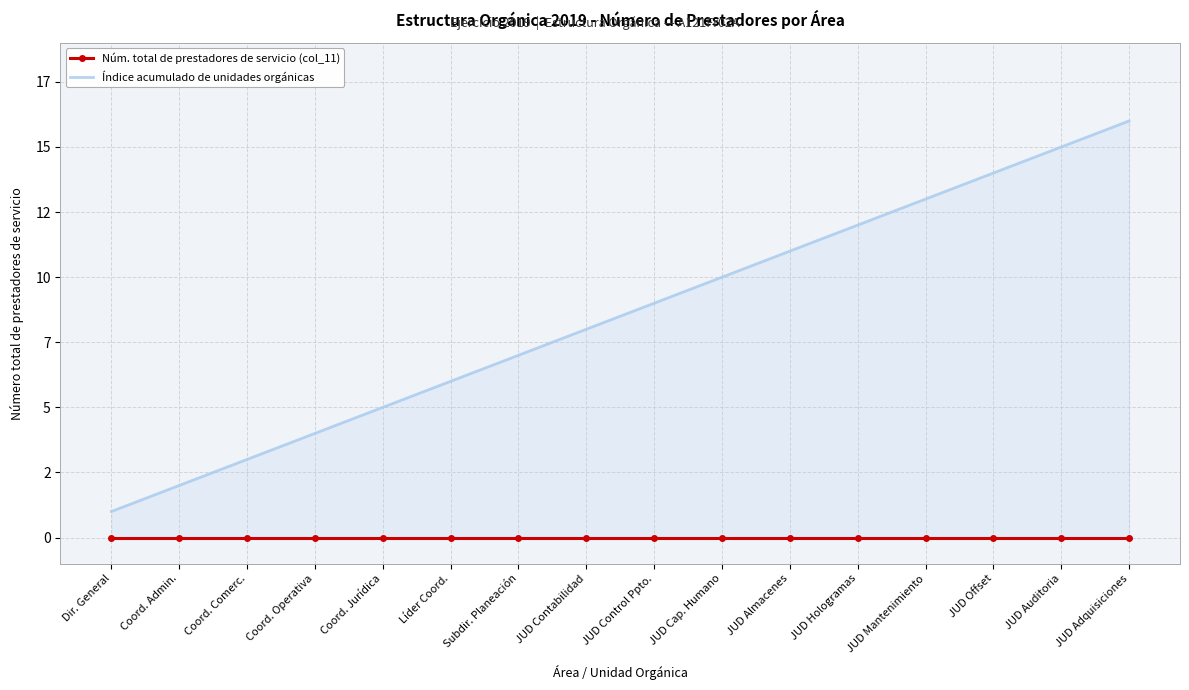

At which label is Índice acumulado de unidades orgánicas closest to 8?

JUD Contabilidad